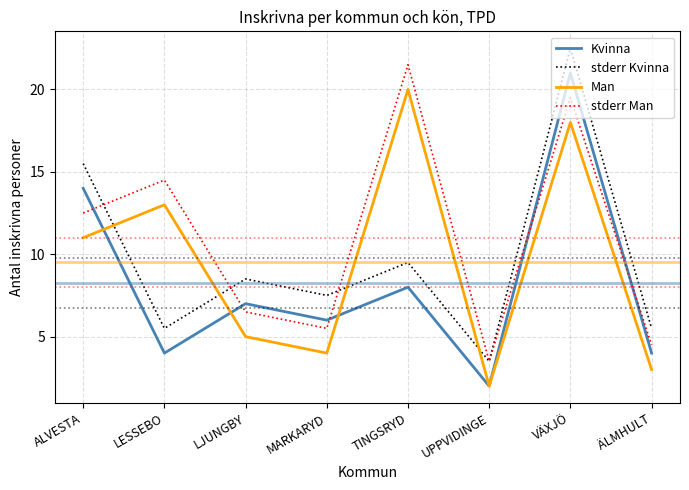

At which label does Kvinna reach its peak?

VÄXJÖ